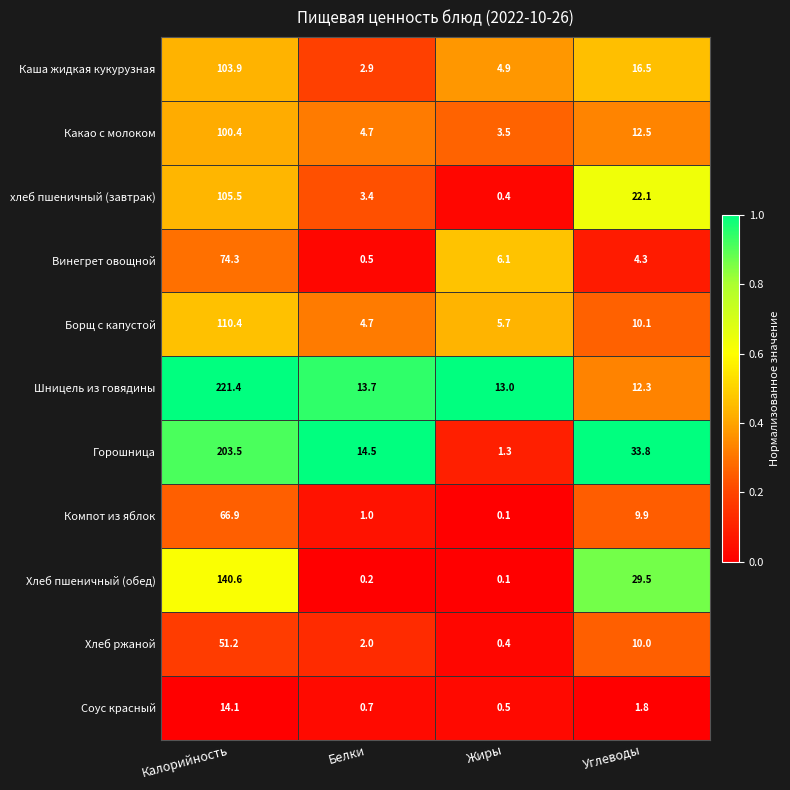

What is the approximate value of Компот из яблок at Калорийность?

66.9